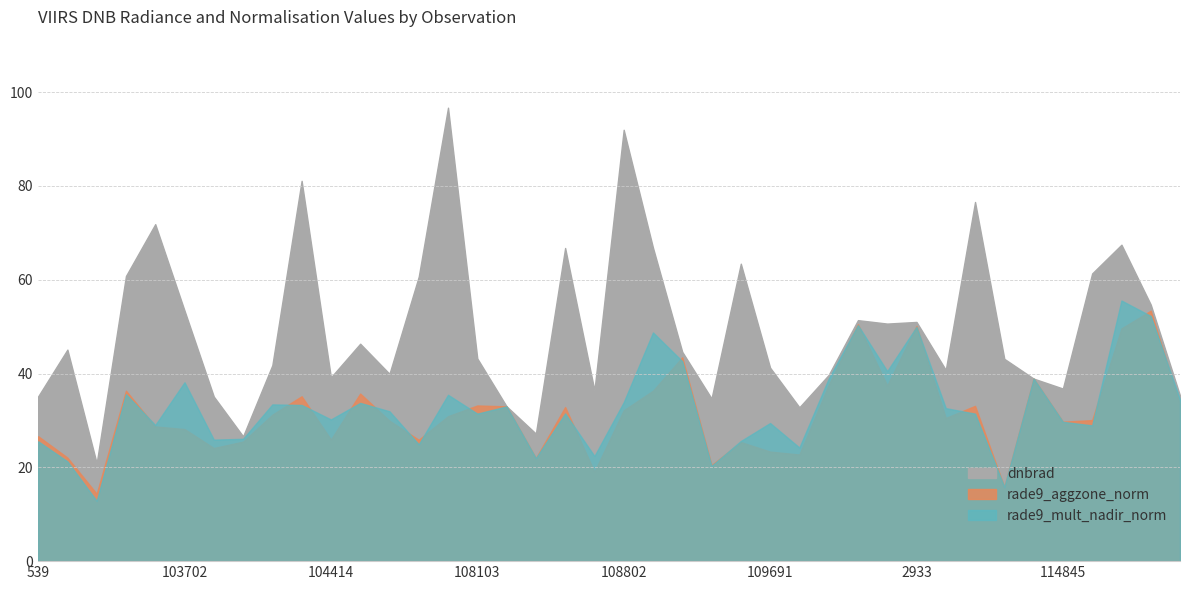

Is it true that rade9_mult_nadir_norm equals 17.7 at 115209?

False